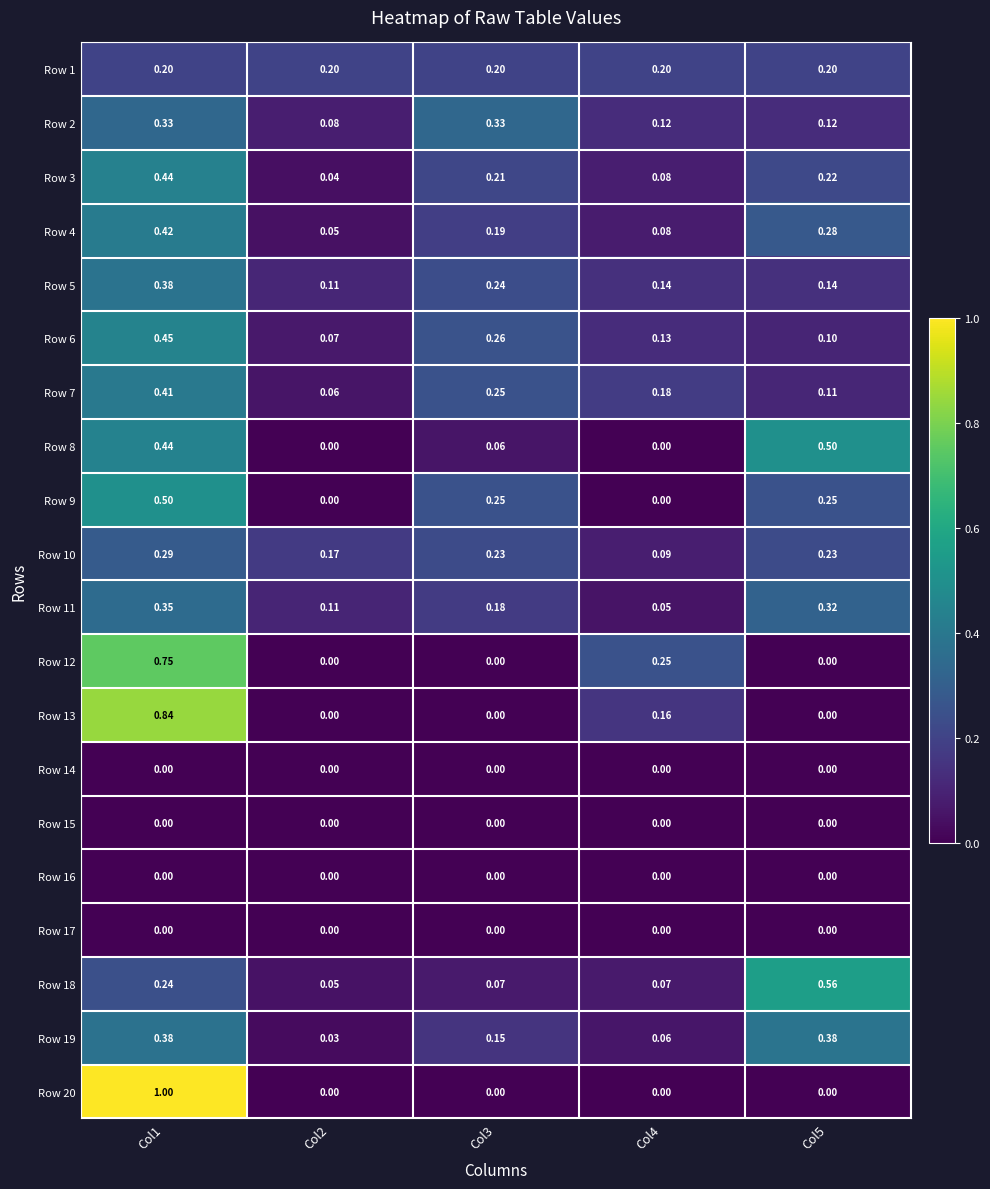

Is the value of Row 5 at Col5 greater than the value of Row 7 at Col1?

No